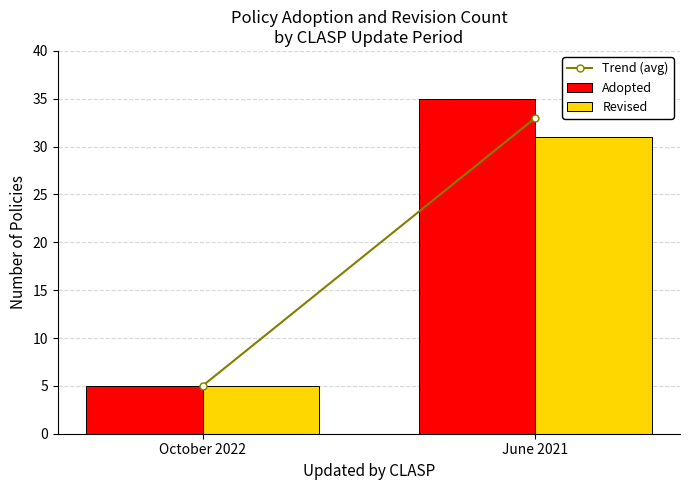

What is the label of the 2nd bar from the left?

June 2021